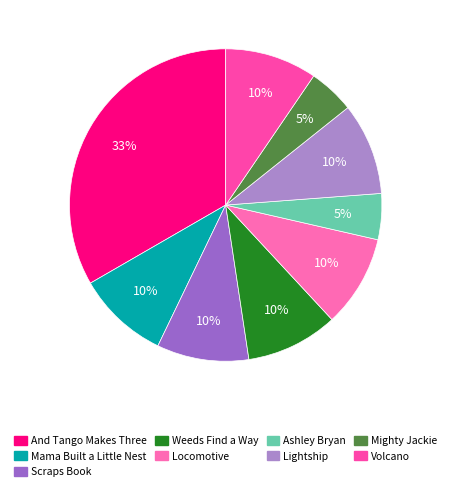

Which slice is the largest?

And Tango Makes Three